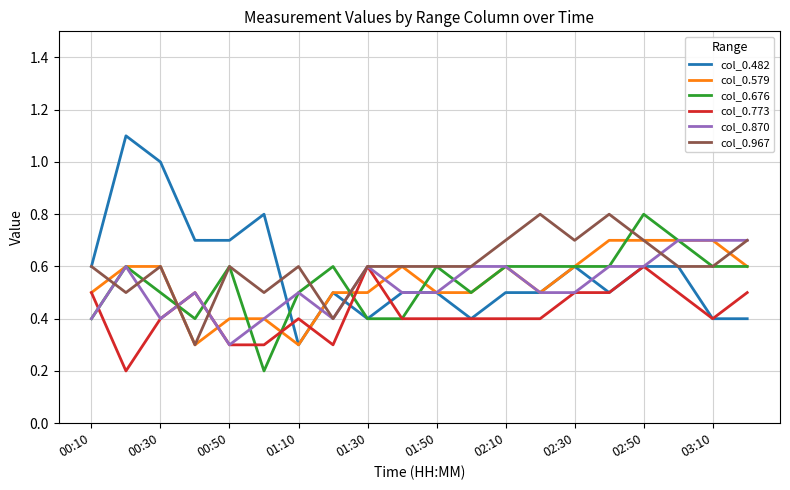

What is the average value of the col_0.773 series?

0.4